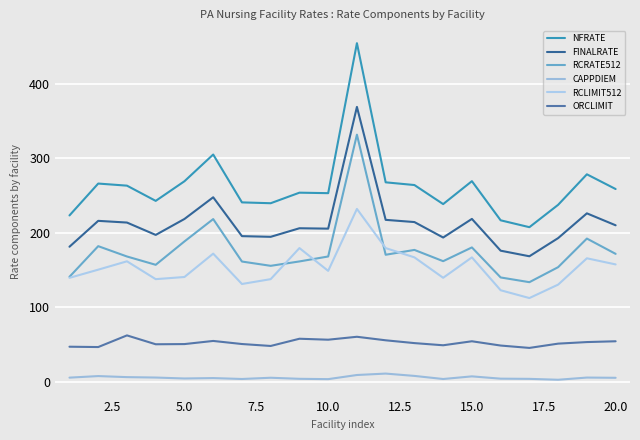

Does the chart display data point markers on the line(s)?

No